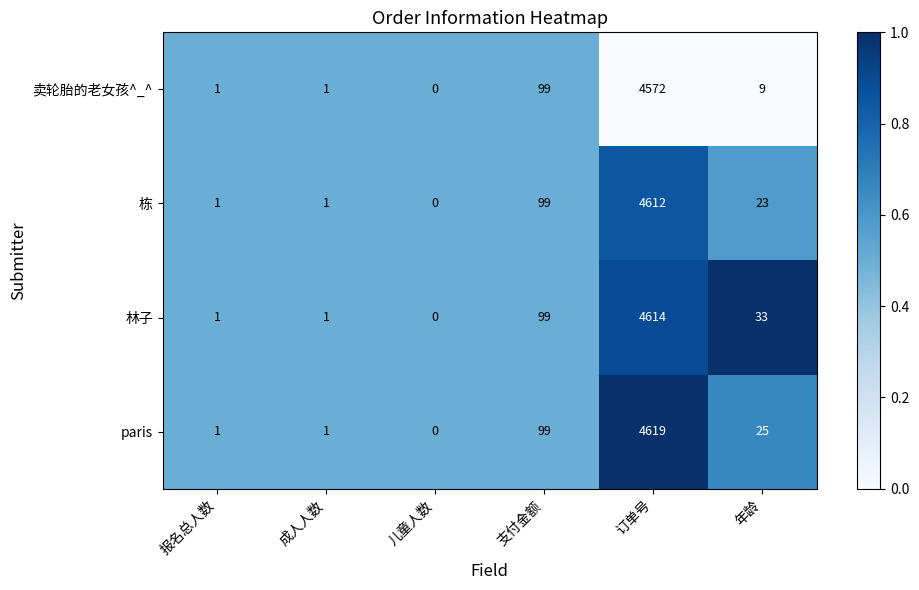

How many data points does each series have?

6